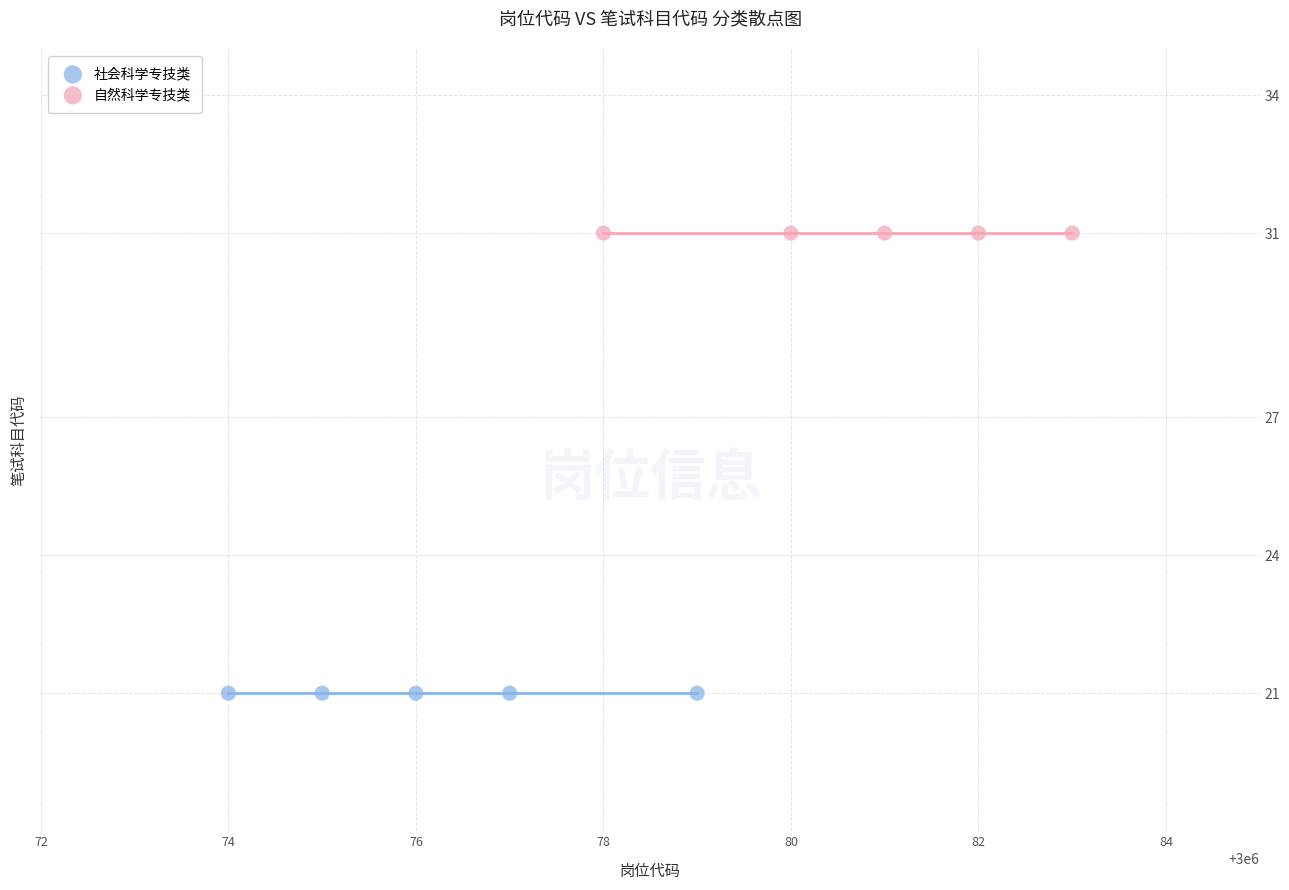

Which series reaches the maximum Y coordinate?

自然科学专技类